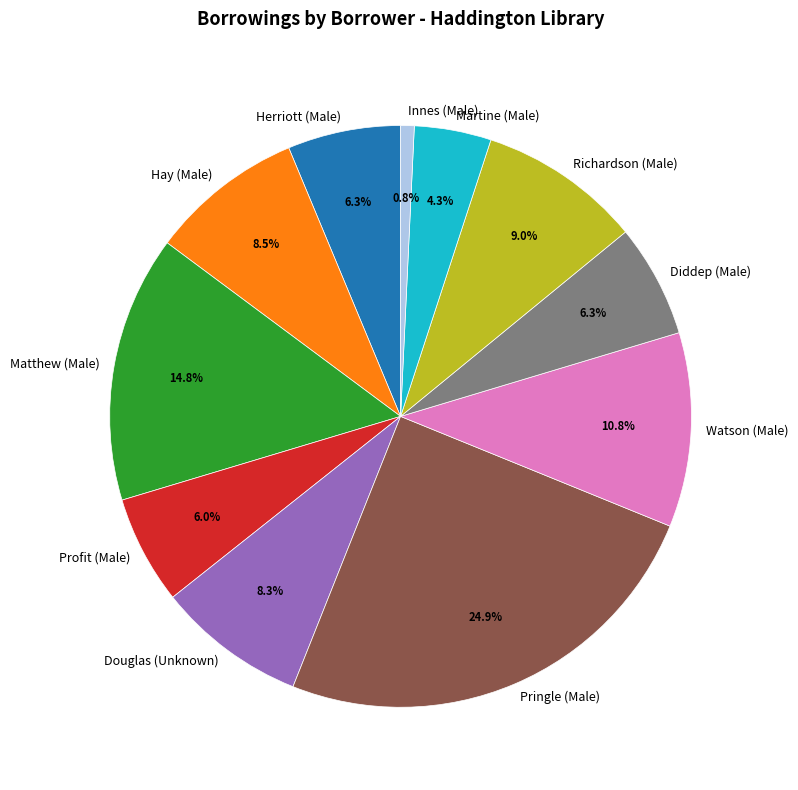

What is the ratio of the value at Richardson (Male) to the value at Douglas (Unknown)?

1.1